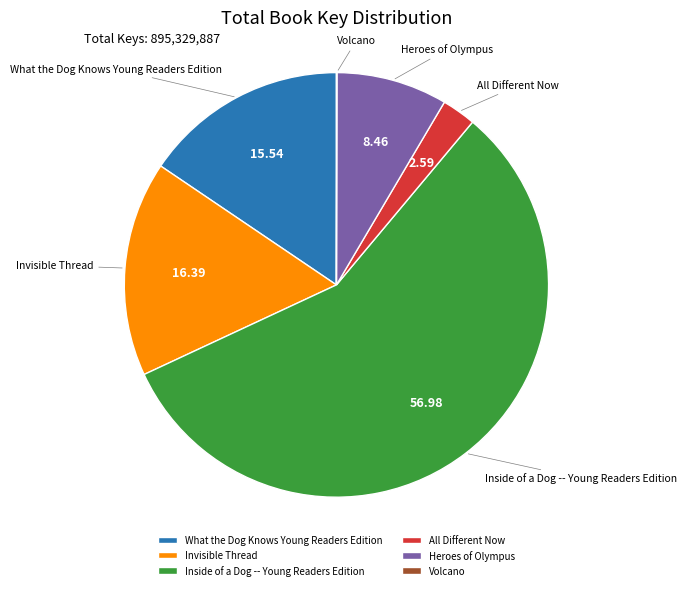

Which slice is the largest?

Inside of a Dog -- Young Readers Edition